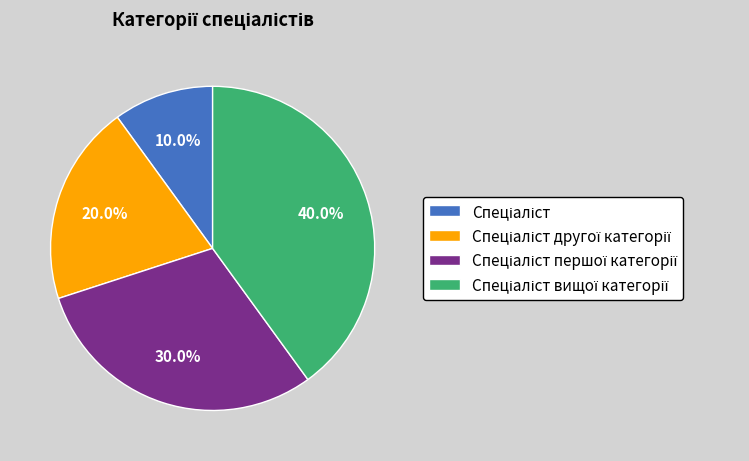

Is there any slice that represents more than half of the pie?

No